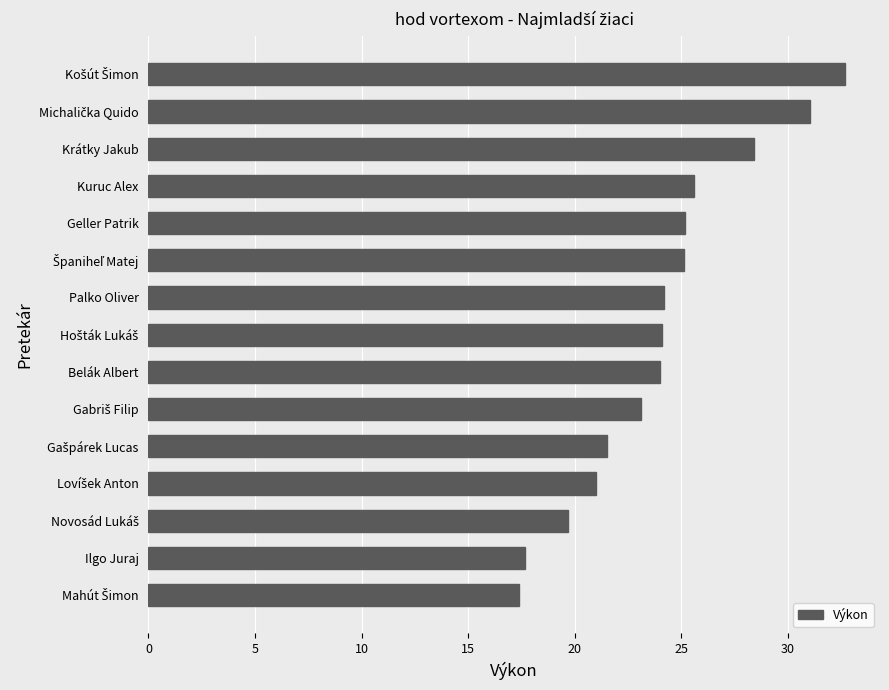

The chart shows a value of 5.2 at Ilgo Juraj. True or false?

False